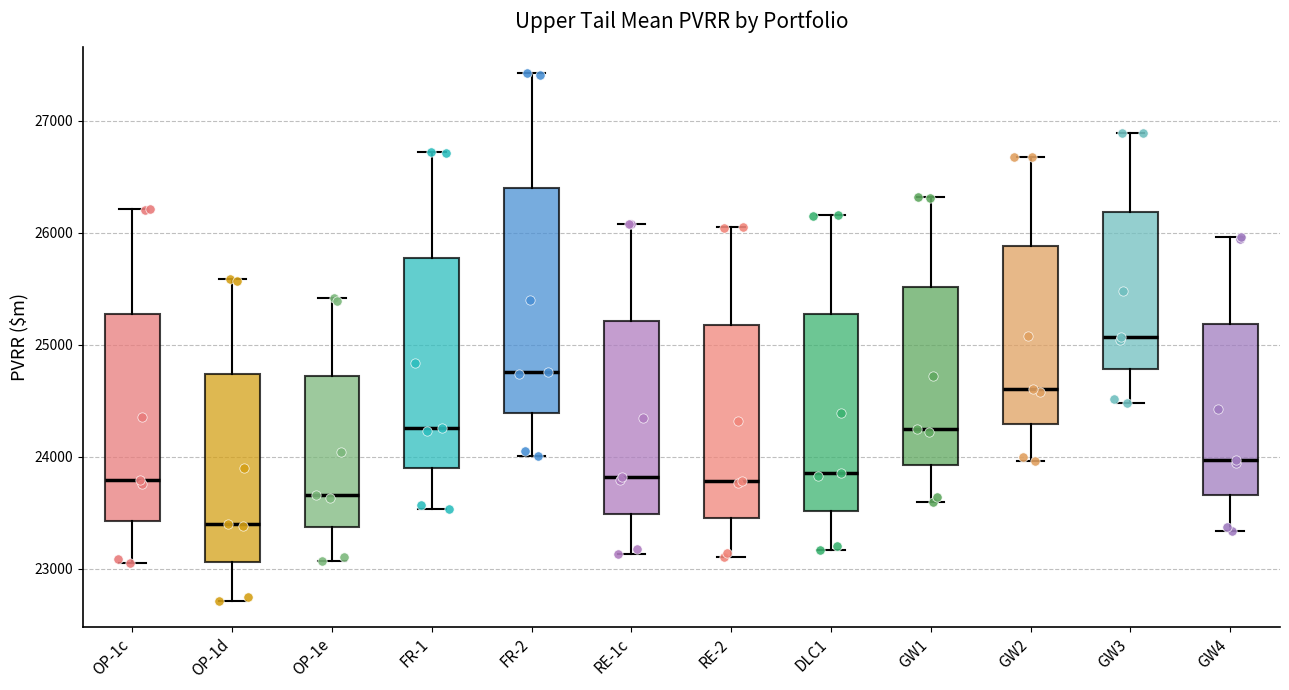

Reading left to right, transcribe this box plot: for each box, give where its median line is, the range the box spans, and where its two whiskers end, as read against the y-axis. The values are not printed on the chart, so give them approximately, as read against the axis.

OP-1c: median 23800, box 23400 to 25300, whiskers 23000 to 26200
OP-1d: median 23400, box 23100 to 24700, whiskers 22700 to 25600
OP-1e: median 23700, box 23400 to 24700, whiskers 23100 to 25400
FR-1: median 24300, box 23900 to 25800, whiskers 23500 to 26700
FR-2: median 24800, box 24400 to 26400, whiskers 24000 to 27400
RE-1c: median 23800, box 23500 to 25200, whiskers 23100 to 26100
RE-2: median 23800, box 23500 to 25200, whiskers 23100 to 26000
DLC1: median 23900, box 23500 to 25300, whiskers 23200 to 26200
GW1: median 24300, box 23900 to 25500, whiskers 23600 to 26300
GW2: median 24600, box 24300 to 25900, whiskers 24000 to 26700
GW3: median 25100, box 24800 to 26200, whiskers 24500 to 26900
GW4: median 24000, box 23700 to 25200, whiskers 23300 to 26000